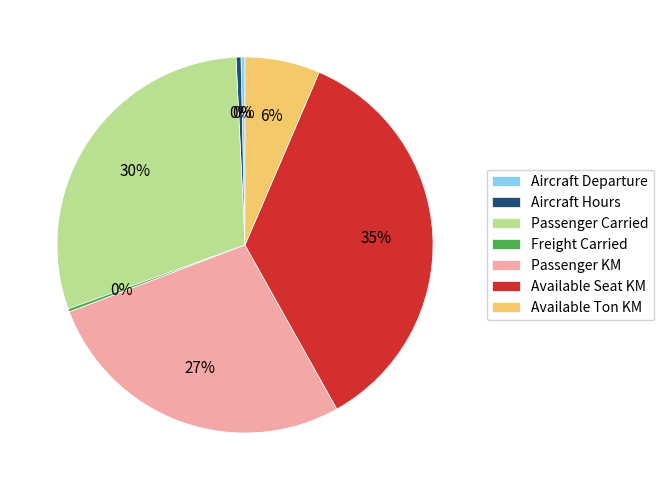

Which has a higher value, Available Seat KM or Aircraft Hours?

Available Seat KM